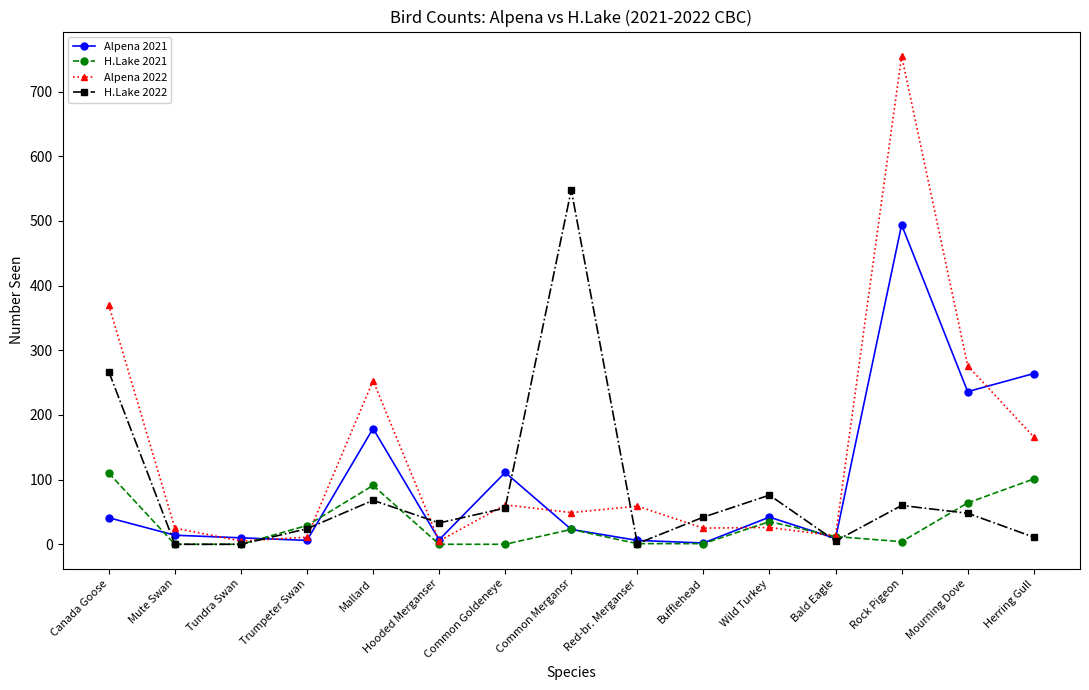

How many lines are shown in the chart?

4